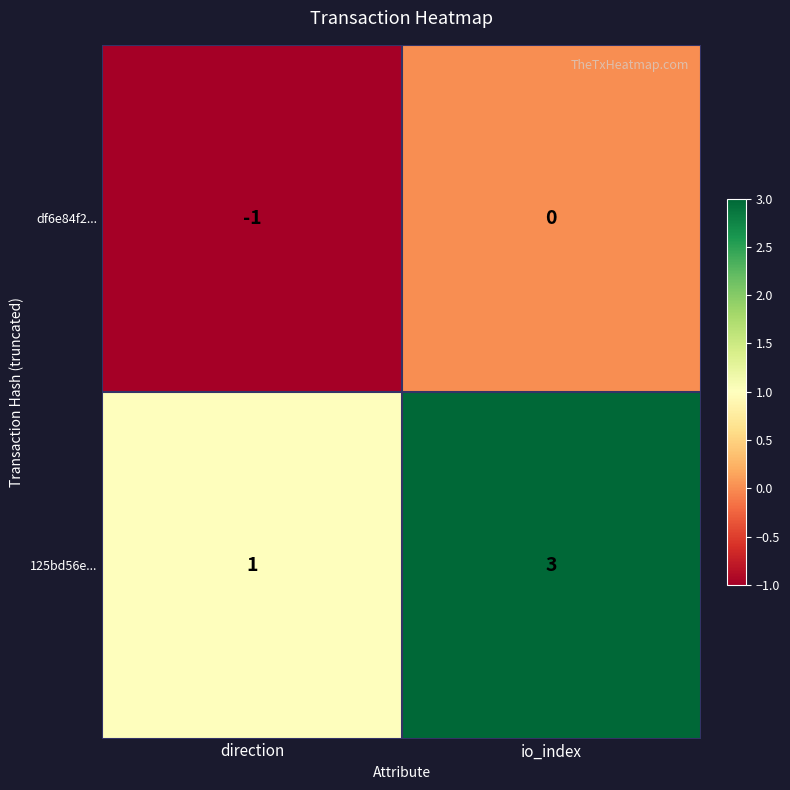

The 125bd56e... series shows 3 at io_index. True or false?

True